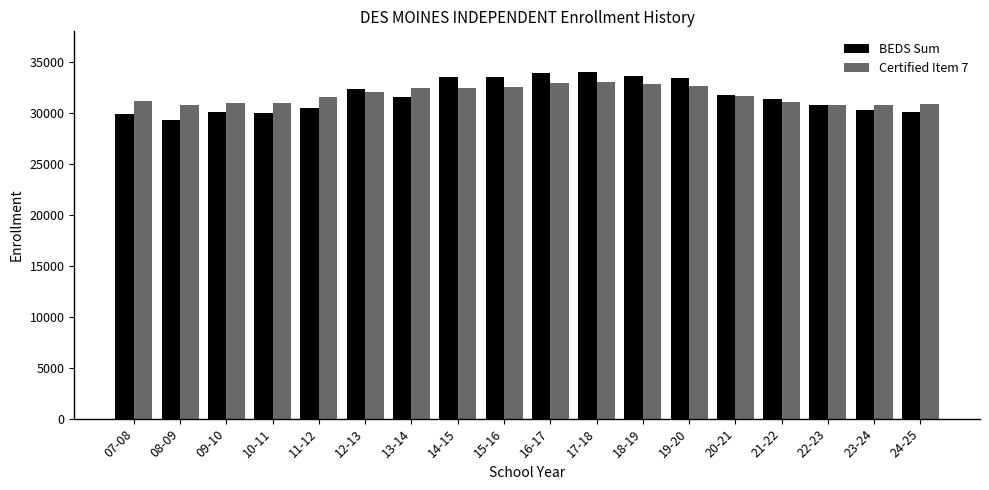

How many data points does each series have?

18